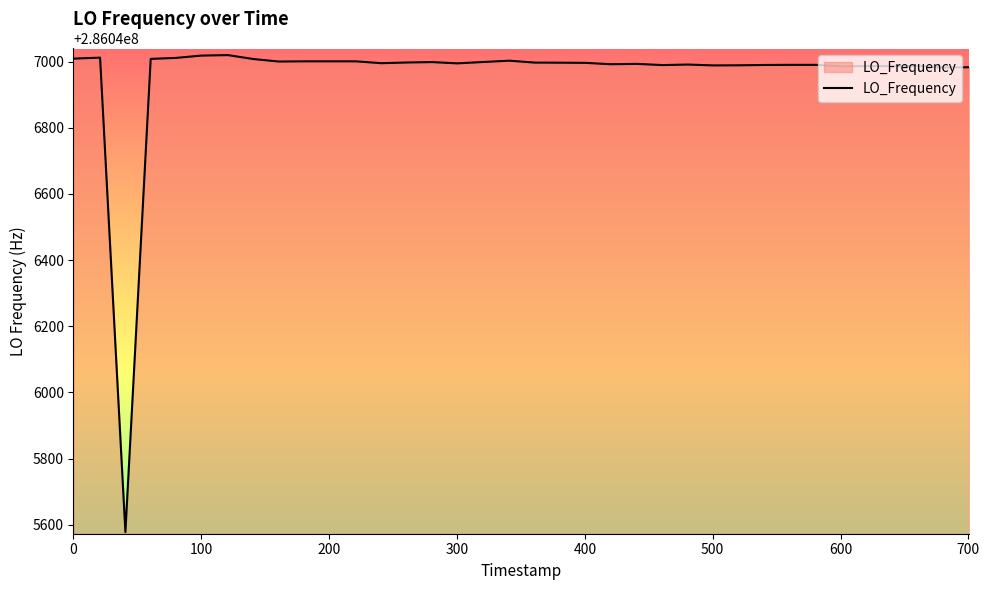

What is the minimum value shown in the chart?

286045578.0